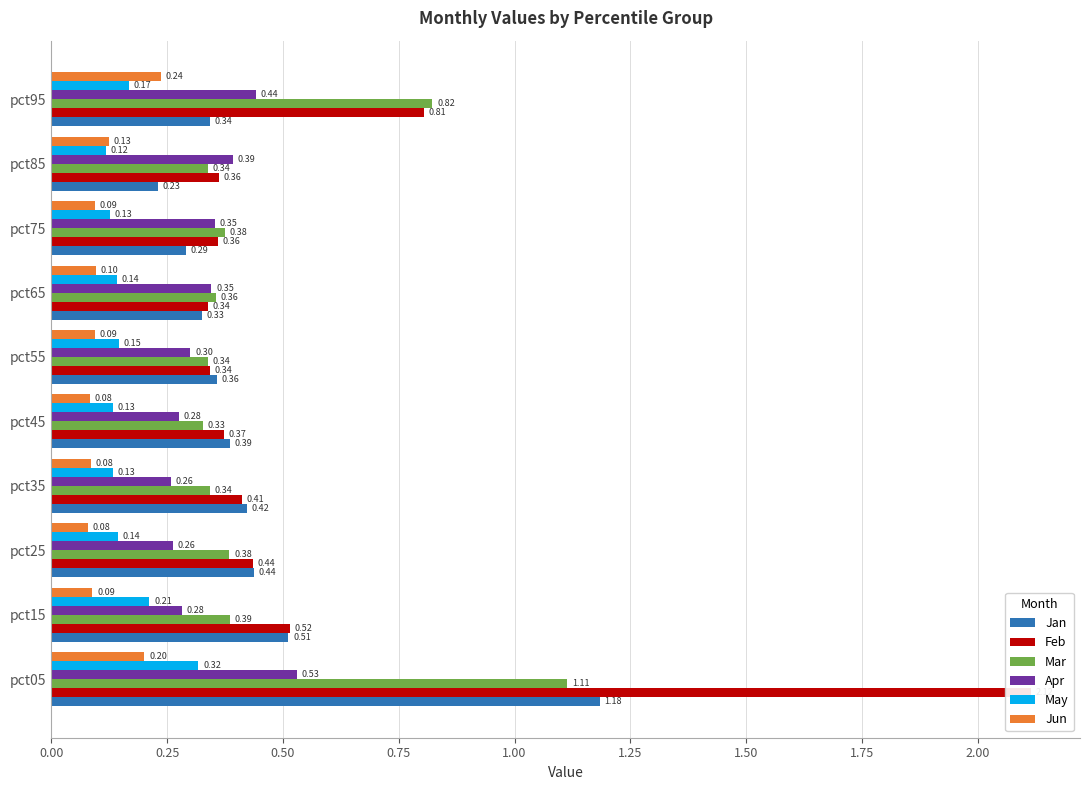

What are all the series names shown in the legend?

Jan, Feb, Mar, Apr, May, Jun